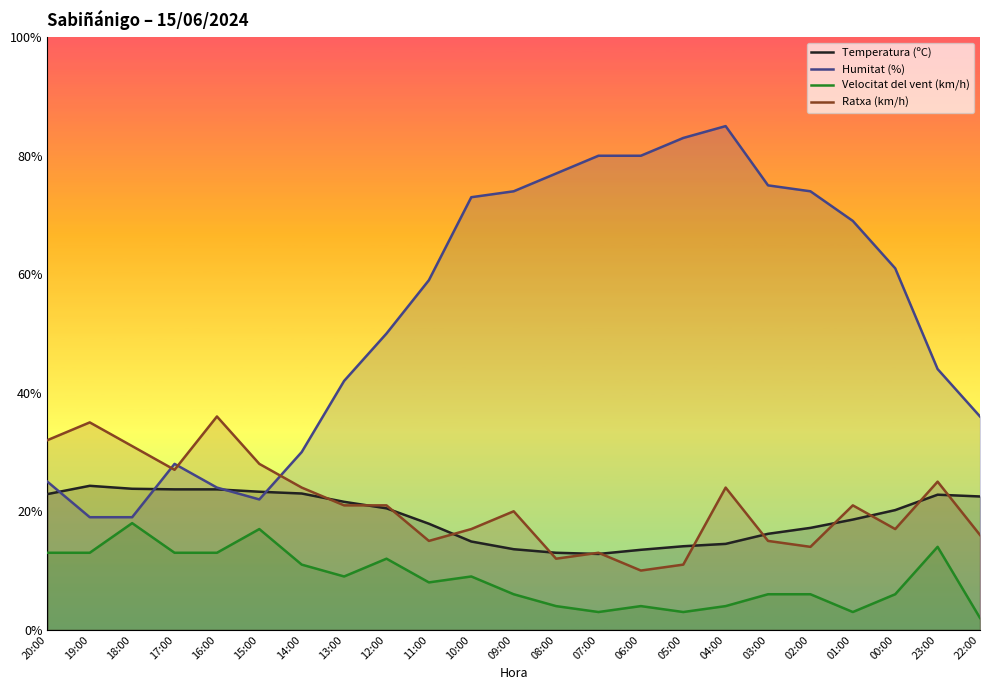

How many distinct data groups are displayed?

4